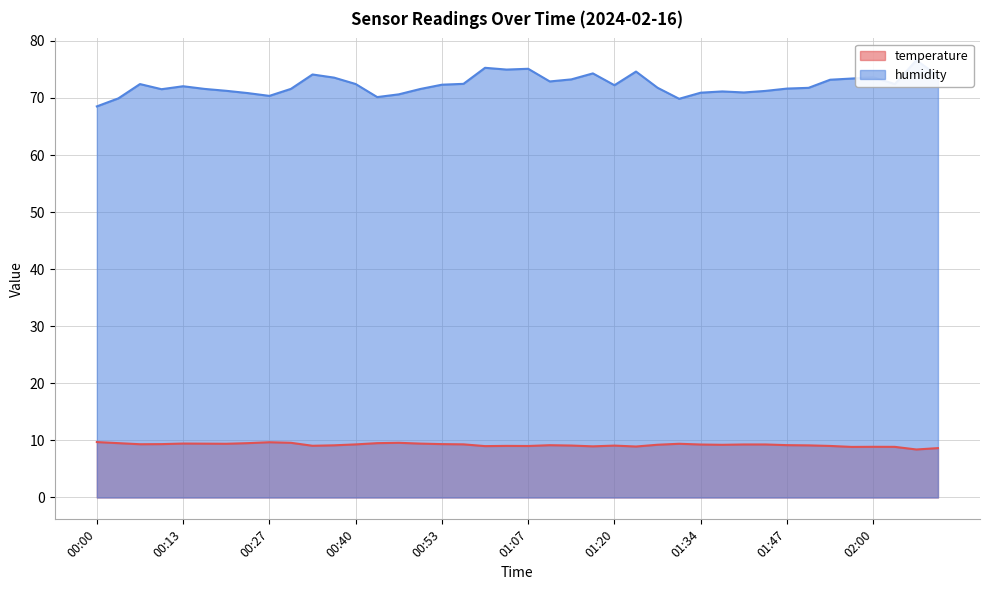

How many series are shown in this chart?

2